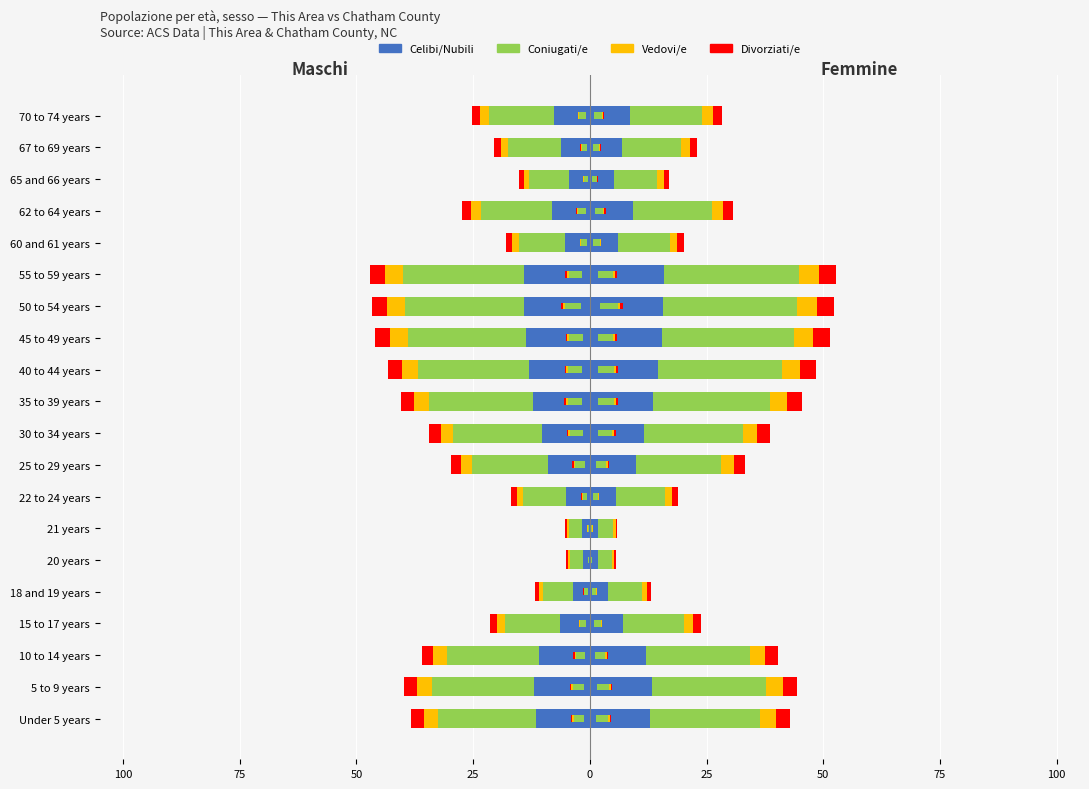

The Coniugati/e series shows -0.8 at 18 and 19 years. True or false?

True